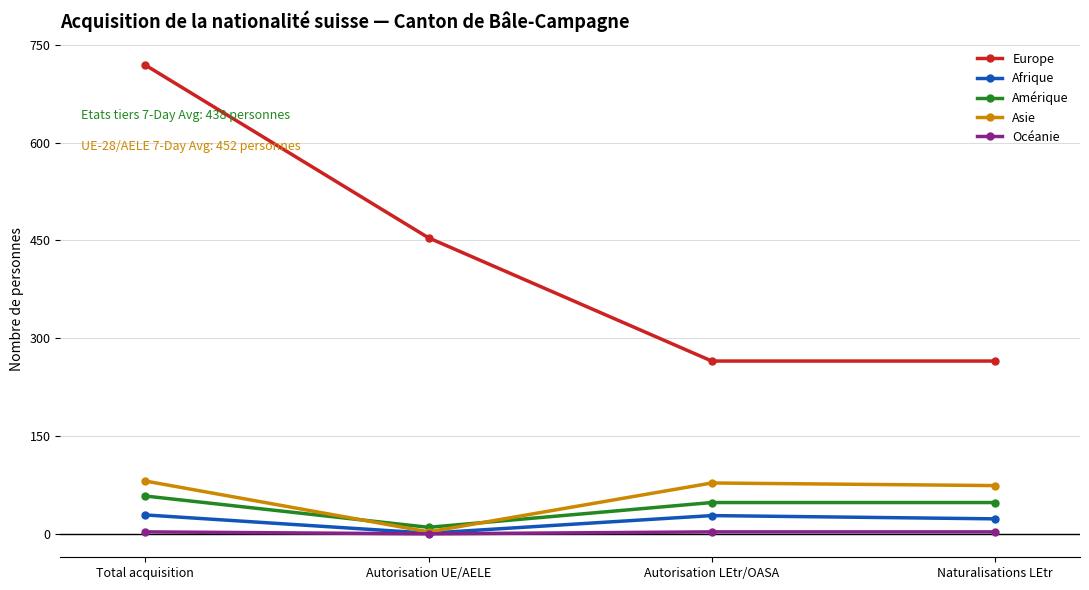

What is the highest value of the Afrique series?

29